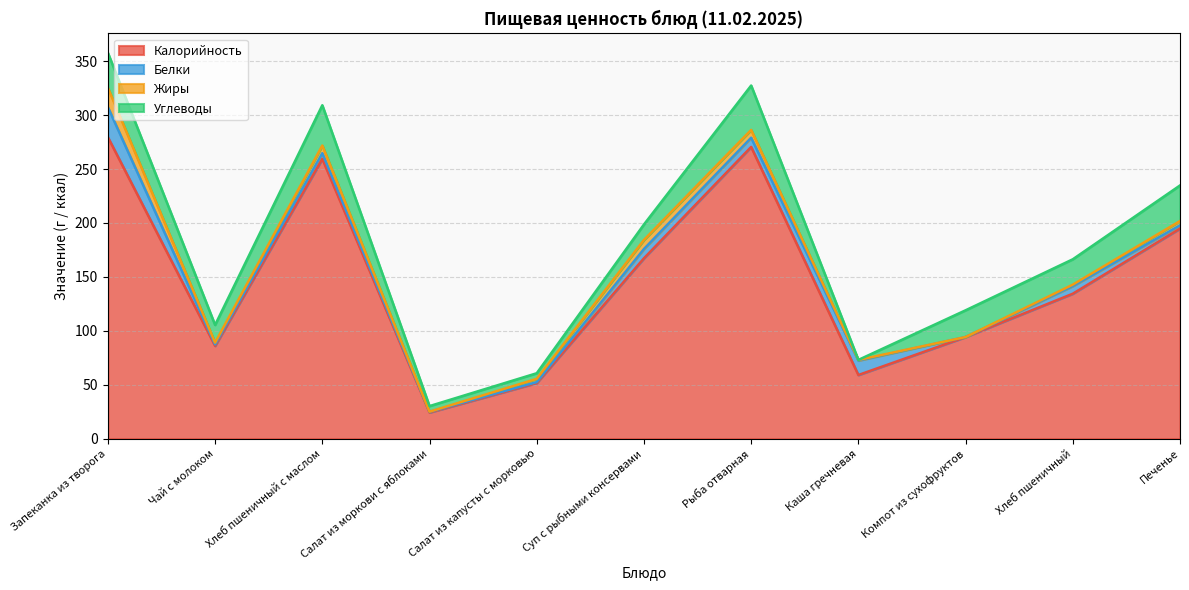

Is the value of Белки at Печенье greater than the value of Углеводы at Рыба отварная?

No